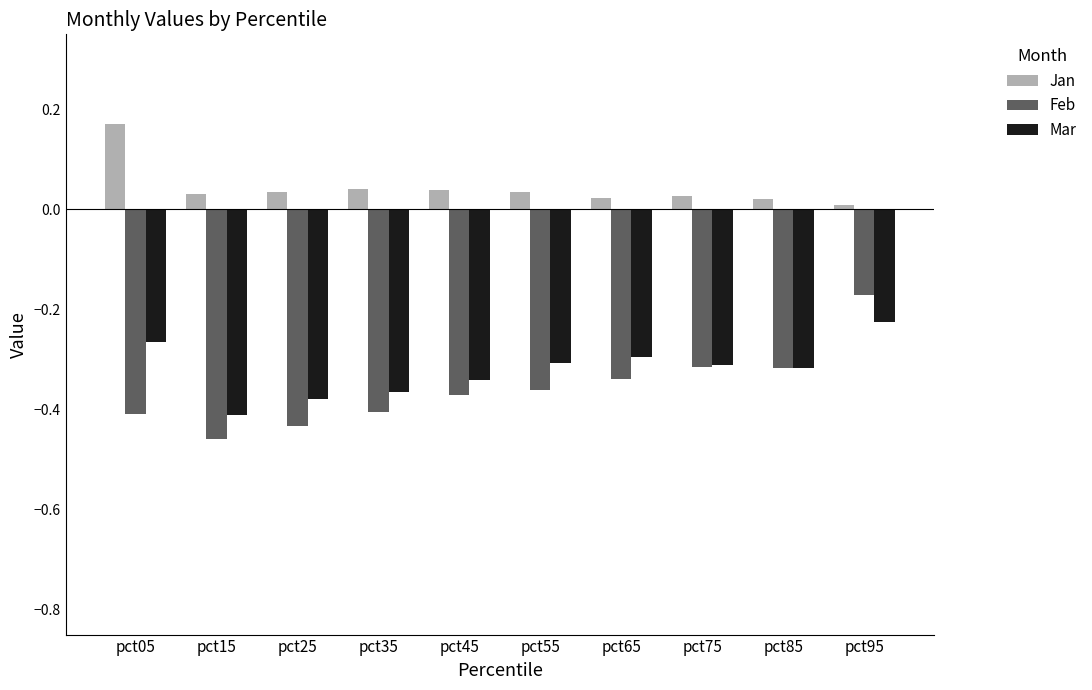

Which series has the largest range (max minus min)?

Feb